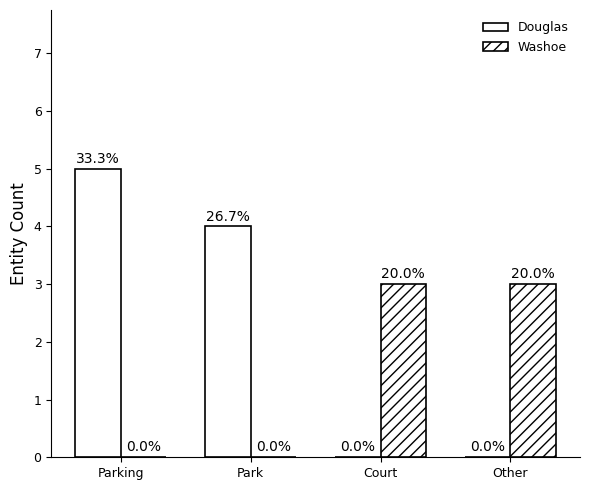

How many values in Washoe are above zero?

2